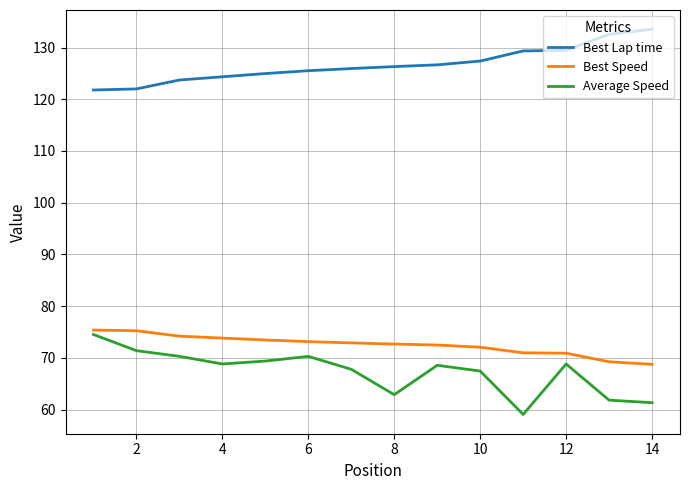

Which series has the largest total across all categories?

Best Lap time